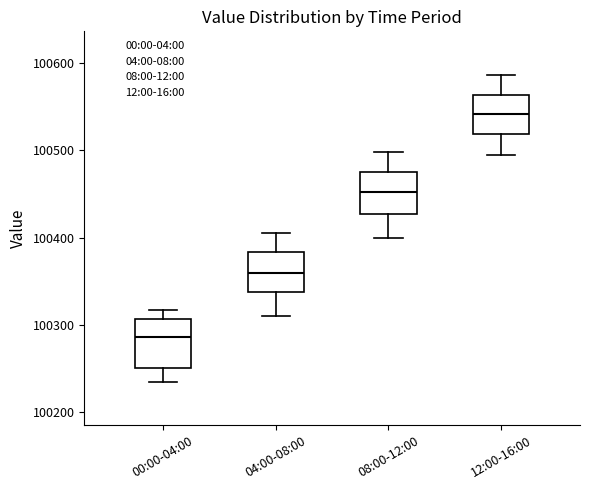

Reading left to right, transcribe this box plot: for each box, give where its median line is, the range the box spans, and where its two whiskers end, as read against the y-axis. The values are not printed on the chart, so give them approximately, as read against the axis.

00:00-04:00: median 100290, box 100250 to 100310, whiskers 100240 to 100320
04:00-08:00: median 100360, box 100340 to 100380, whiskers 100310 to 100410
08:00-12:00: median 100450, box 100430 to 100470, whiskers 100400 to 100500
12:00-16:00: median 100540, box 100520 to 100560, whiskers 100500 to 100590